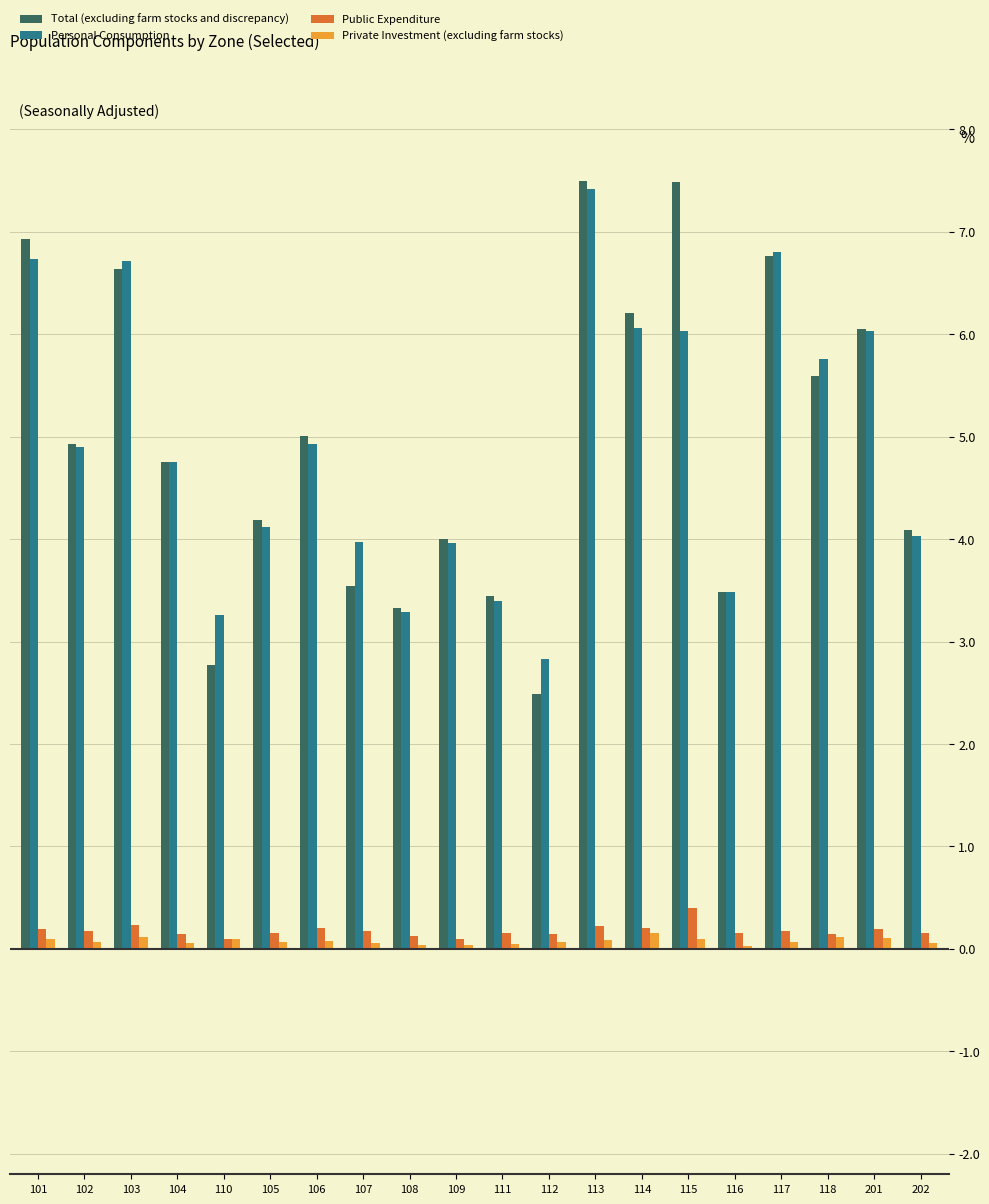

At which category is the sum across all series the highest?

113